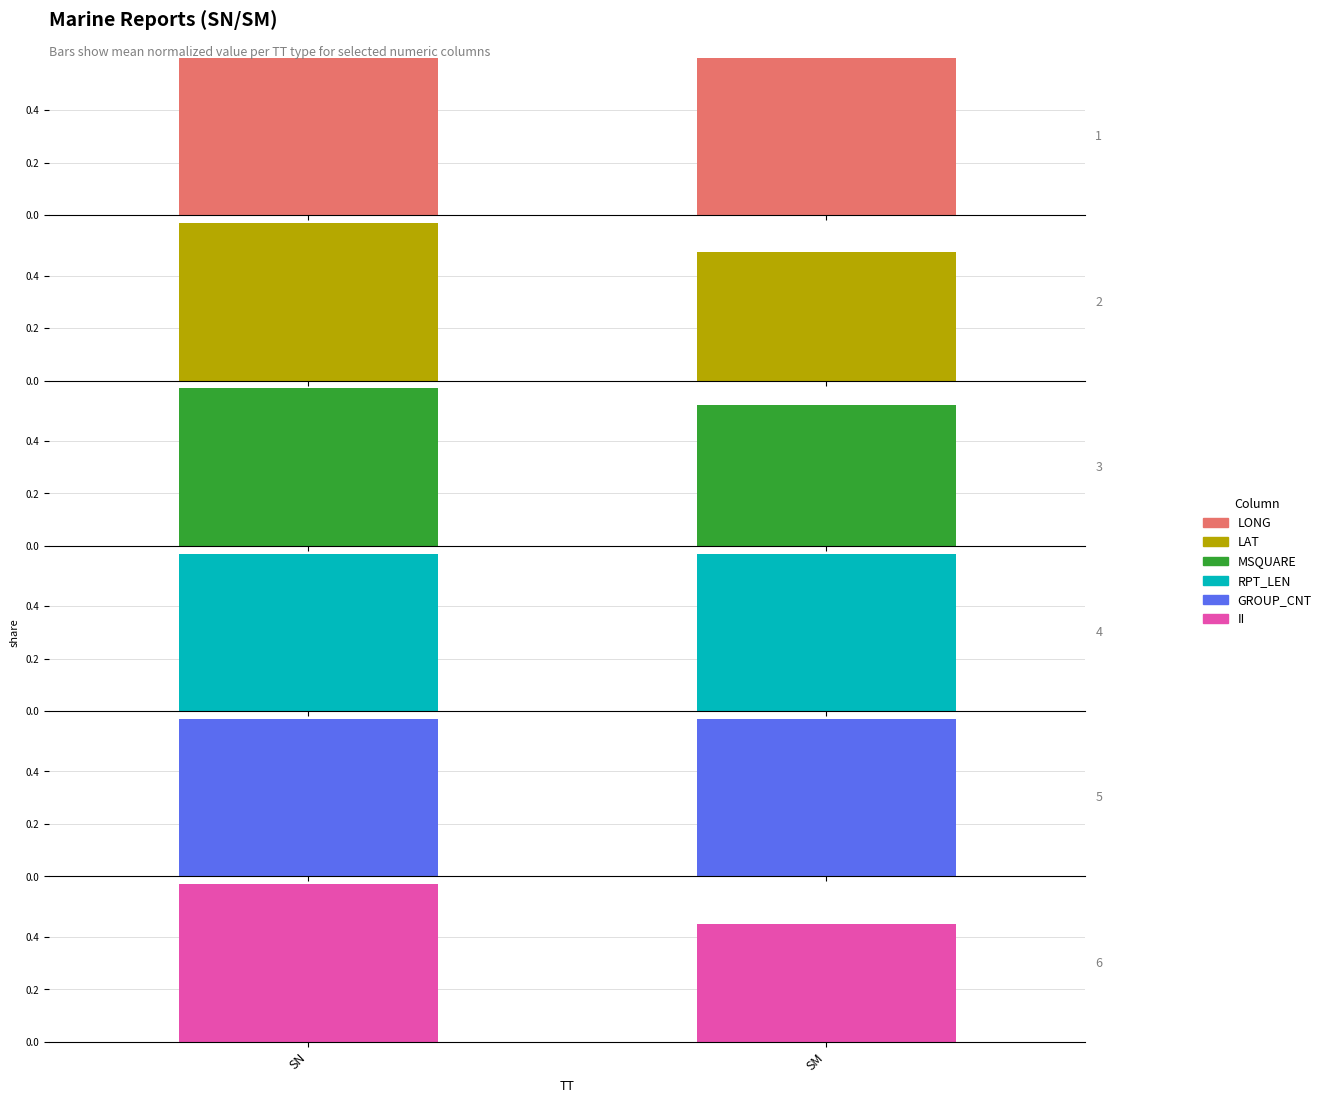

Does the chart contain any negative values?

No